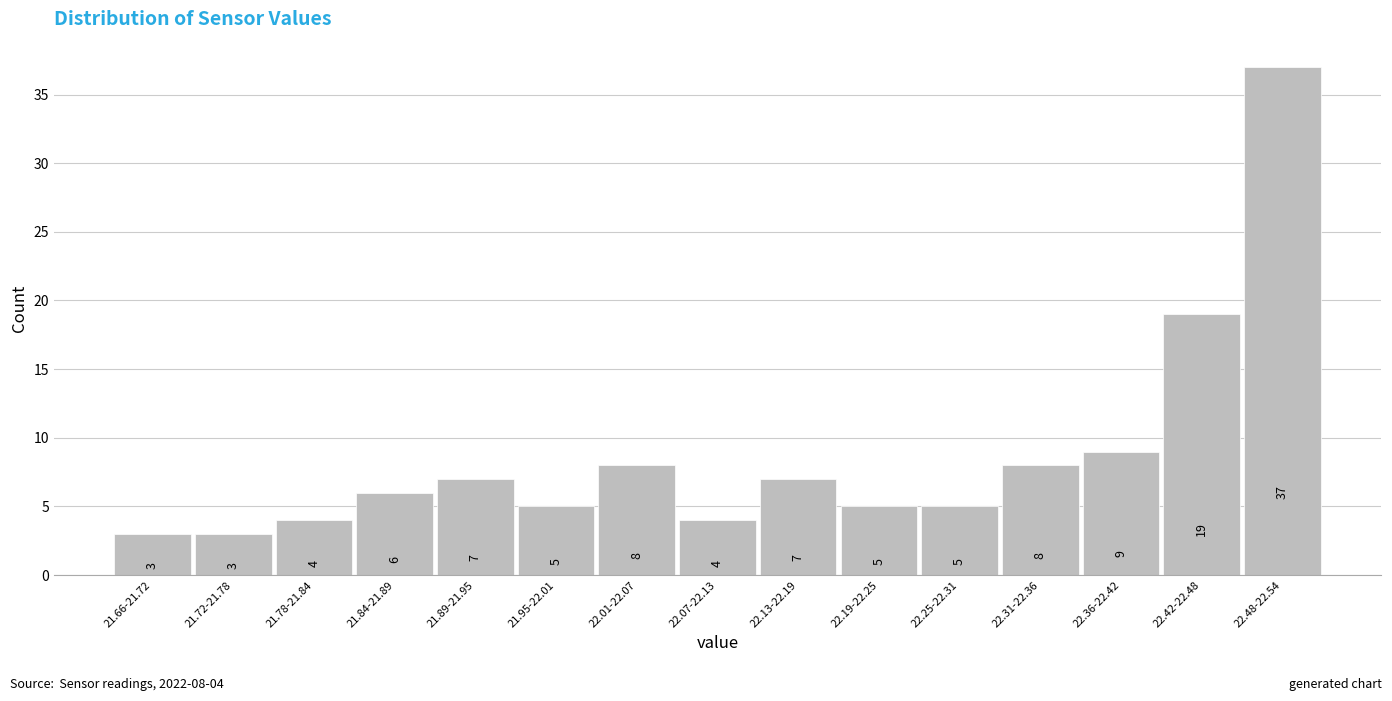

Reading right to left, extract all data points from this chart.

37	19	9	8	5	5	7	4	8	5	7	6	4	3	3